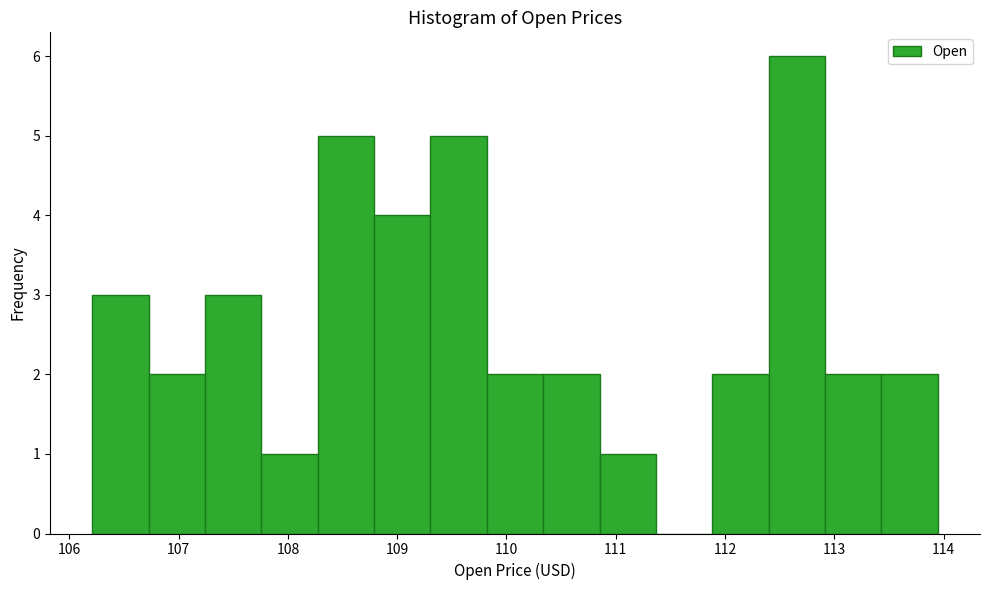

How tall is the bar that spans 107.2 to 107.8 on the x-axis? Neither the bar edges nor the heights are printed on the chart, so give them approximately, as read against the axes.

3